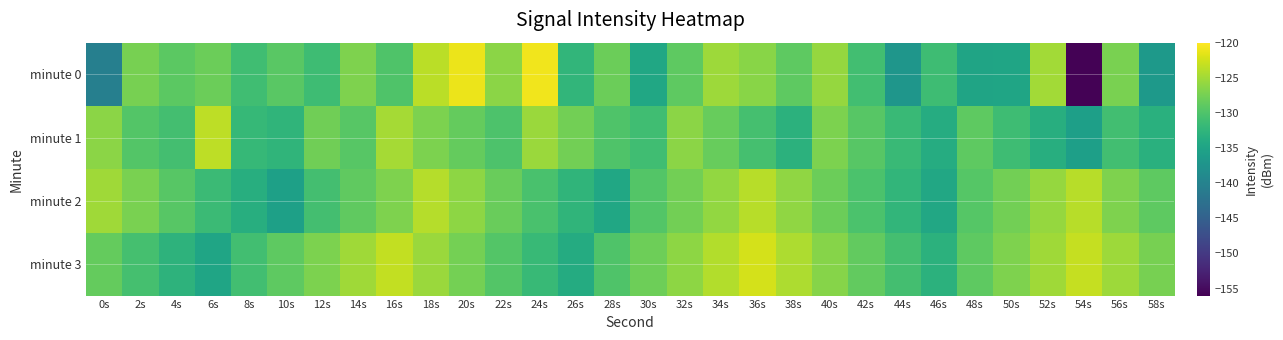

Reading right to left, transcribe all the data shown in this chart.

minute 0: 58s=-136.6	56s=-127.3	54s=-155.8	52s=-124.9	50s=-134.9	48s=-135.0	46s=-131.2	44s=-137.1	42s=-130.9	40s=-125.7	38s=-128.9	36s=-126.5	34s=-125.2	32s=-129.0	30s=-134.6	28s=-128.1	26s=-132.3	24s=-120.8	22s=-126.3	20s=-121.0	18s=-123.7	16s=-129.9	14s=-126.9	12s=-131.1	10s=-129.2	8s=-131.0	6s=-128.0	4s=-129.0	2s=-127.3	0s=-140.5
minute 1: 58s=-133.1	56s=-130.9	54s=-135.7	52s=-133.4	50s=-131.2	48s=-129.0	46s=-133.8	44s=-131.5	42s=-129.3	40s=-127.1	38s=-132.9	36s=-130.7	34s=-128.4	32s=-126.2	30s=-131.1	28s=-129.9	26s=-127.7	24s=-125.4	22s=-130.1	20s=-128.5	18s=-127.0	16s=-124.9	14s=-129.3	12s=-127.8	10s=-132.4	8s=-131.9	6s=-123.5	4s=-130.8	2s=-129.6	0s=-126.3
minute 2: 58s=-129.0	56s=-126.9	54s=-123.8	52s=-125.7	50s=-127.6	48s=-129.5	46s=-134.4	44s=-132.3	42s=-130.2	40s=-128.1	38s=-126.0	36s=-123.9	34s=-125.8	32s=-127.7	30s=-129.6	28s=-134.5	26s=-132.4	24s=-130.3	22s=-128.2	20s=-126.1	18s=-124.0	16s=-126.9	14s=-128.8	12s=-130.7	10s=-135.6	8s=-133.5	6s=-131.4	4s=-129.3	2s=-127.2	0s=-125.1
minute 3: 58s=-127.4	56s=-125.3	54s=-123.2	52s=-125.1	50s=-127.0	48s=-128.9	46s=-132.8	44s=-130.7	42s=-128.6	40s=-126.5	38s=-124.4	36s=-122.3	34s=-124.2	32s=-126.1	30s=-128.0	28s=-129.9	26s=-133.8	24s=-131.7	22s=-129.6	20s=-127.5	18s=-125.4	16s=-123.3	14s=-125.2	12s=-127.1	10s=-129.0	8s=-130.9	6s=-134.8	4s=-132.7	2s=-130.6	0s=-128.5